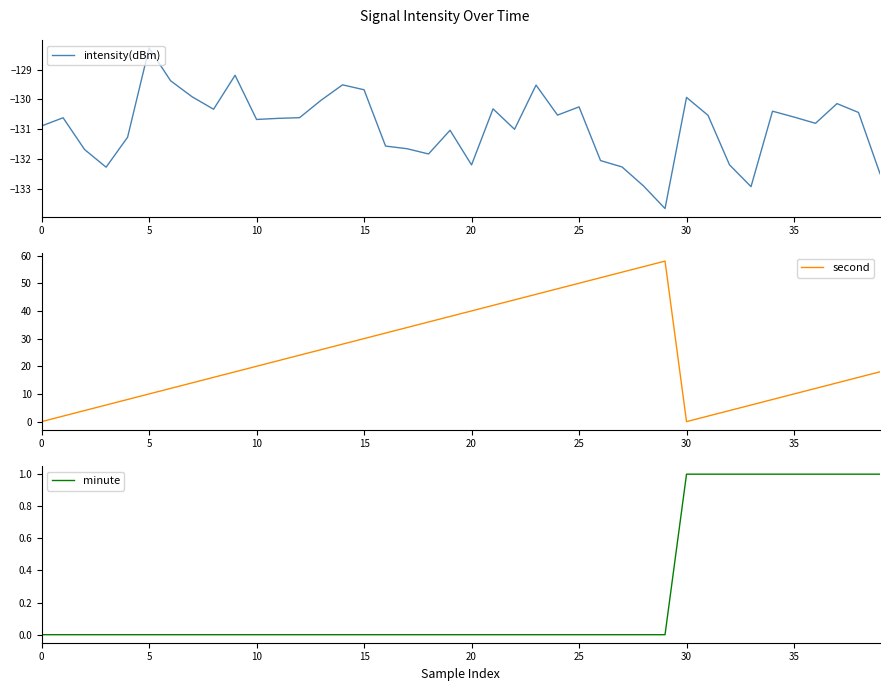

What is the minimum value shown in the chart?

-133.7